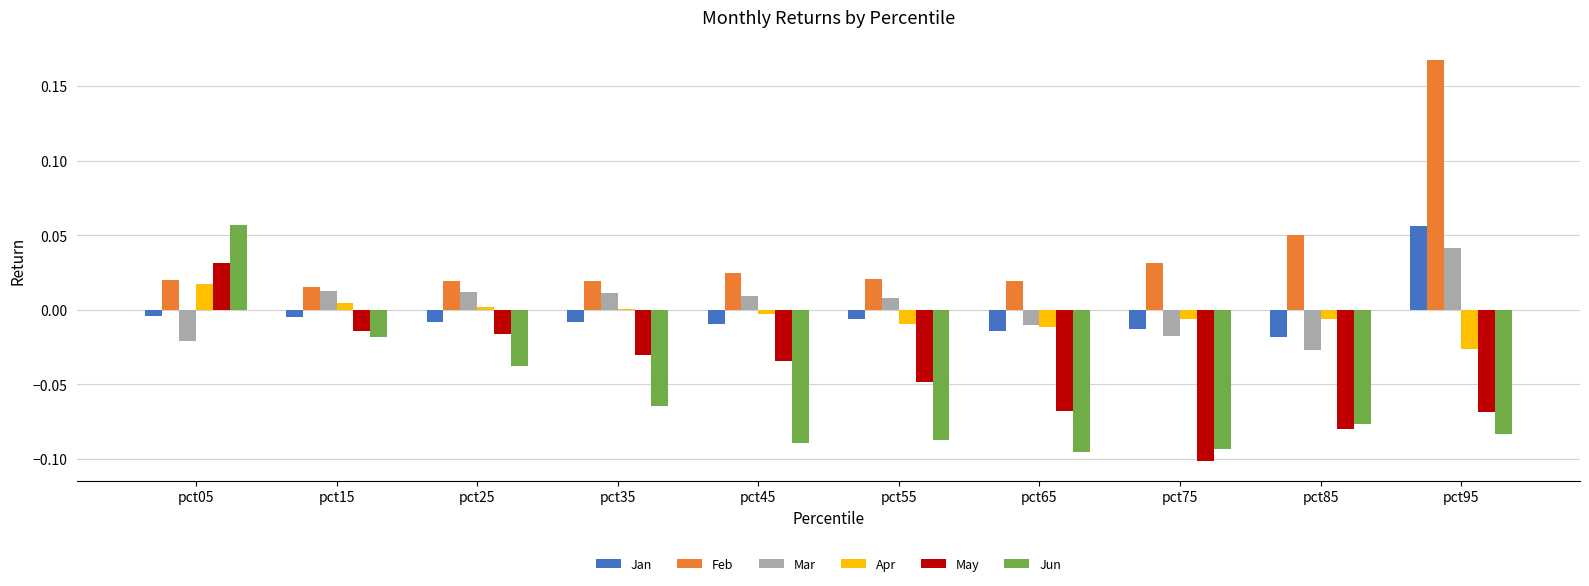

Between pct05 and pct35, which series saw the biggest shift?

Jun